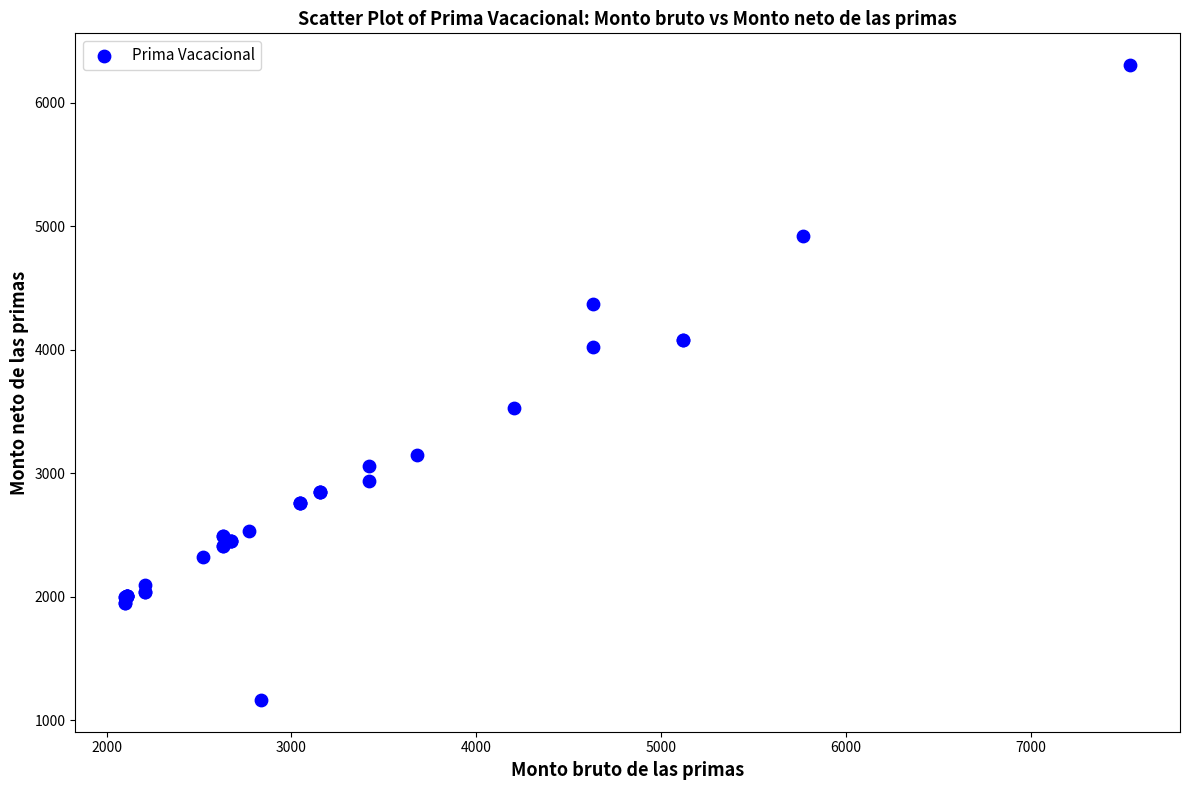

What Y value in the scatter plot is closest to 3734?

3525.1